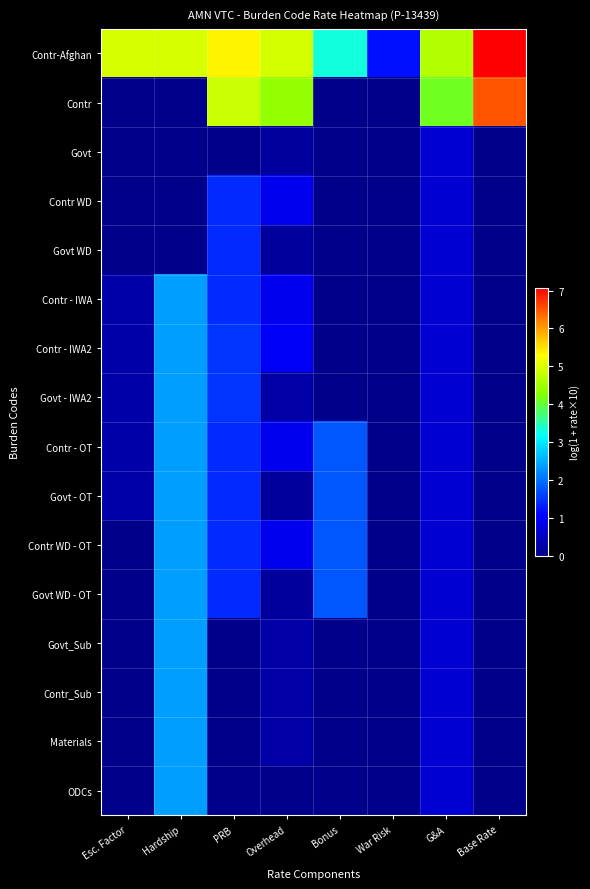

Reading left to right, what are all the values shown in this chart?

Contr-Afghan: Esc. Factor=5.0	Hardship=5.0	PRB=5.4	Overhead=4.9	Bonus=3.3	War Risk=1.2	G&A=4.7	Base Rate=7.1
Contr: Esc. Factor=0.0	Hardship=0.0	PRB=4.9	Overhead=4.4	Bonus=0.0	War Risk=0.0	G&A=4.1	Base Rate=6.5
Govt: Esc. Factor=0.0	Hardship=0.0	PRB=0.0	Overhead=0.2	Bonus=0.0	War Risk=0.0	G&A=0.7	Base Rate=0.0
Contr WD: Esc. Factor=0.0	Hardship=0.0	PRB=1.4	Overhead=0.9	Bonus=0.0	War Risk=0.0	G&A=0.7	Base Rate=0.0
Govt WD: Esc. Factor=0.0	Hardship=0.0	PRB=1.4	Overhead=0.2	Bonus=0.0	War Risk=0.0	G&A=0.7	Base Rate=0.0
Contr - IWA: Esc. Factor=0.3	Hardship=2.4	PRB=1.4	Overhead=0.9	Bonus=0.0	War Risk=0.0	G&A=0.7	Base Rate=0.0
Contr - IWA2: Esc. Factor=0.3	Hardship=2.4	PRB=1.5	Overhead=1.0	Bonus=0.0	War Risk=0.0	G&A=0.7	Base Rate=0.0
Govt - IWA2: Esc. Factor=0.3	Hardship=2.4	PRB=1.5	Overhead=0.3	Bonus=0.0	War Risk=0.0	G&A=0.7	Base Rate=0.0
Contr - OT: Esc. Factor=0.3	Hardship=2.4	PRB=1.4	Overhead=0.9	Bonus=1.8	War Risk=0.0	G&A=0.7	Base Rate=0.0
Govt - OT: Esc. Factor=0.3	Hardship=2.4	PRB=1.4	Overhead=0.2	Bonus=1.8	War Risk=0.0	G&A=0.7	Base Rate=0.0
Contr WD - OT: Esc. Factor=0.0	Hardship=2.4	PRB=1.4	Overhead=0.9	Bonus=1.8	War Risk=0.0	G&A=0.7	Base Rate=0.0
Govt WD - OT: Esc. Factor=0.0	Hardship=2.4	PRB=1.4	Overhead=0.2	Bonus=1.8	War Risk=0.0	G&A=0.7	Base Rate=0.0
Govt_Sub: Esc. Factor=0.0	Hardship=2.4	PRB=0.0	Overhead=0.3	Bonus=0.0	War Risk=0.0	G&A=0.7	Base Rate=0.0
Contr_Sub: Esc. Factor=0.0	Hardship=2.4	PRB=0.0	Overhead=0.3	Bonus=0.0	War Risk=0.0	G&A=0.7	Base Rate=0.0
Materials: Esc. Factor=0.0	Hardship=2.4	PRB=0.0	Overhead=0.3	Bonus=0.0	War Risk=0.0	G&A=0.7	Base Rate=0.0
ODCs: Esc. Factor=0.0	Hardship=2.4	PRB=0.0	Overhead=0.0	Bonus=0.0	War Risk=0.0	G&A=0.7	Base Rate=0.0